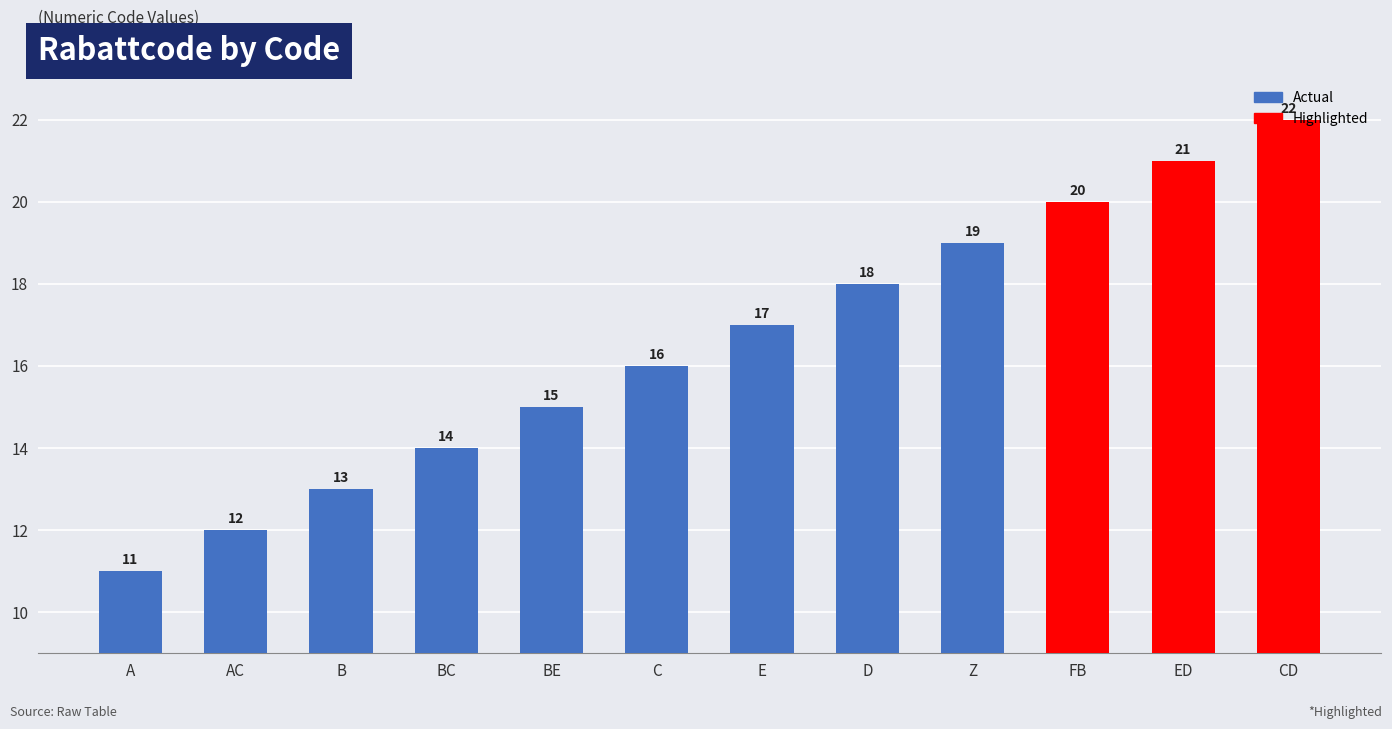

What is the label of the 7th bar from the right?

C